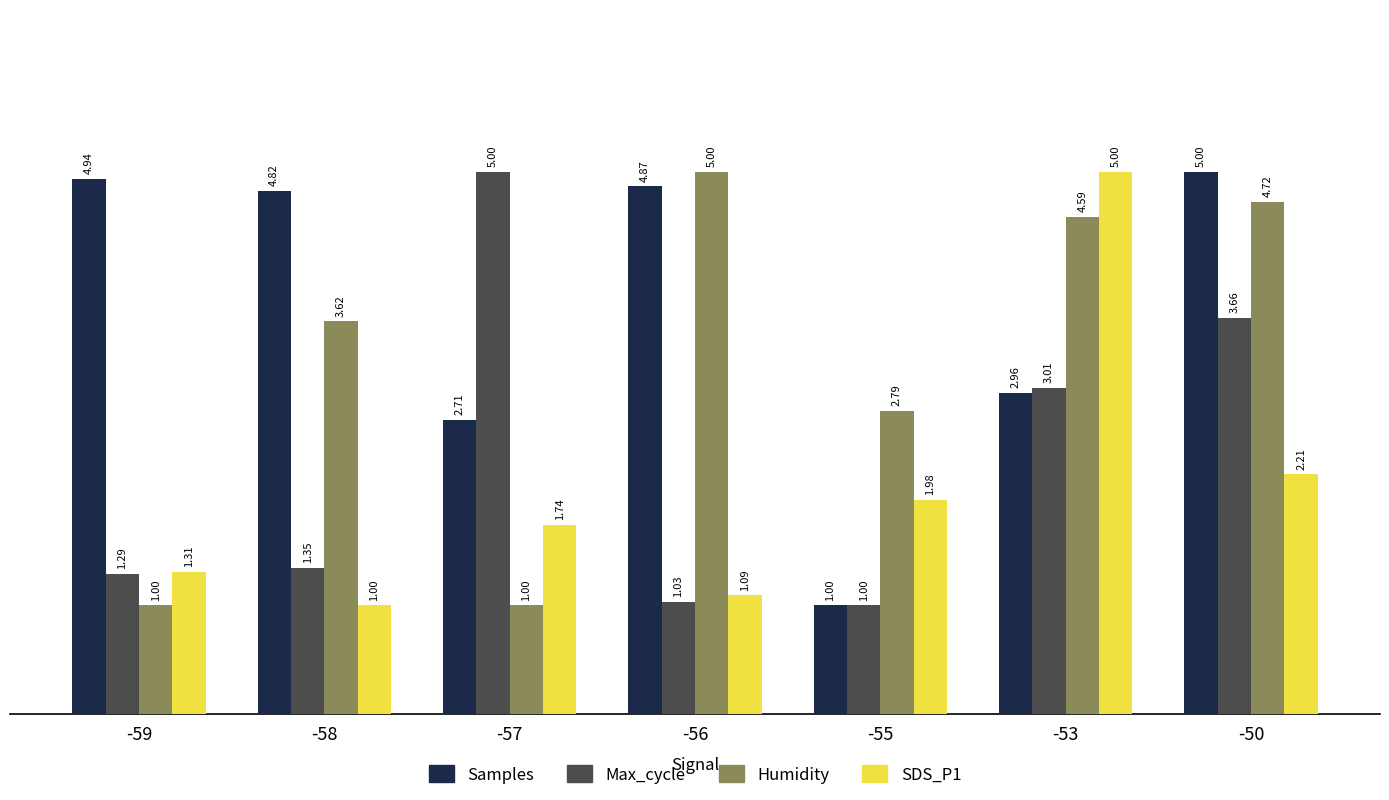

Between -56 and -55, which series saw the biggest shift?

Samples